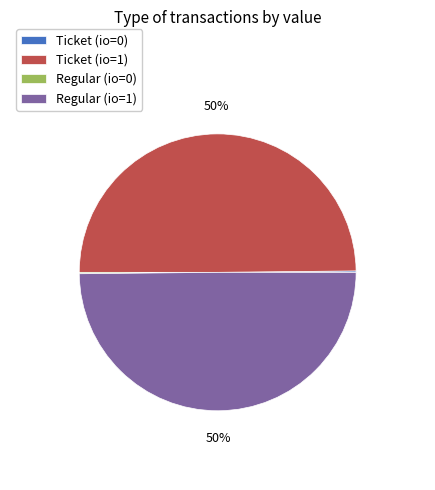

Is it true that Regular (io=1) is 50% of the pie?

True